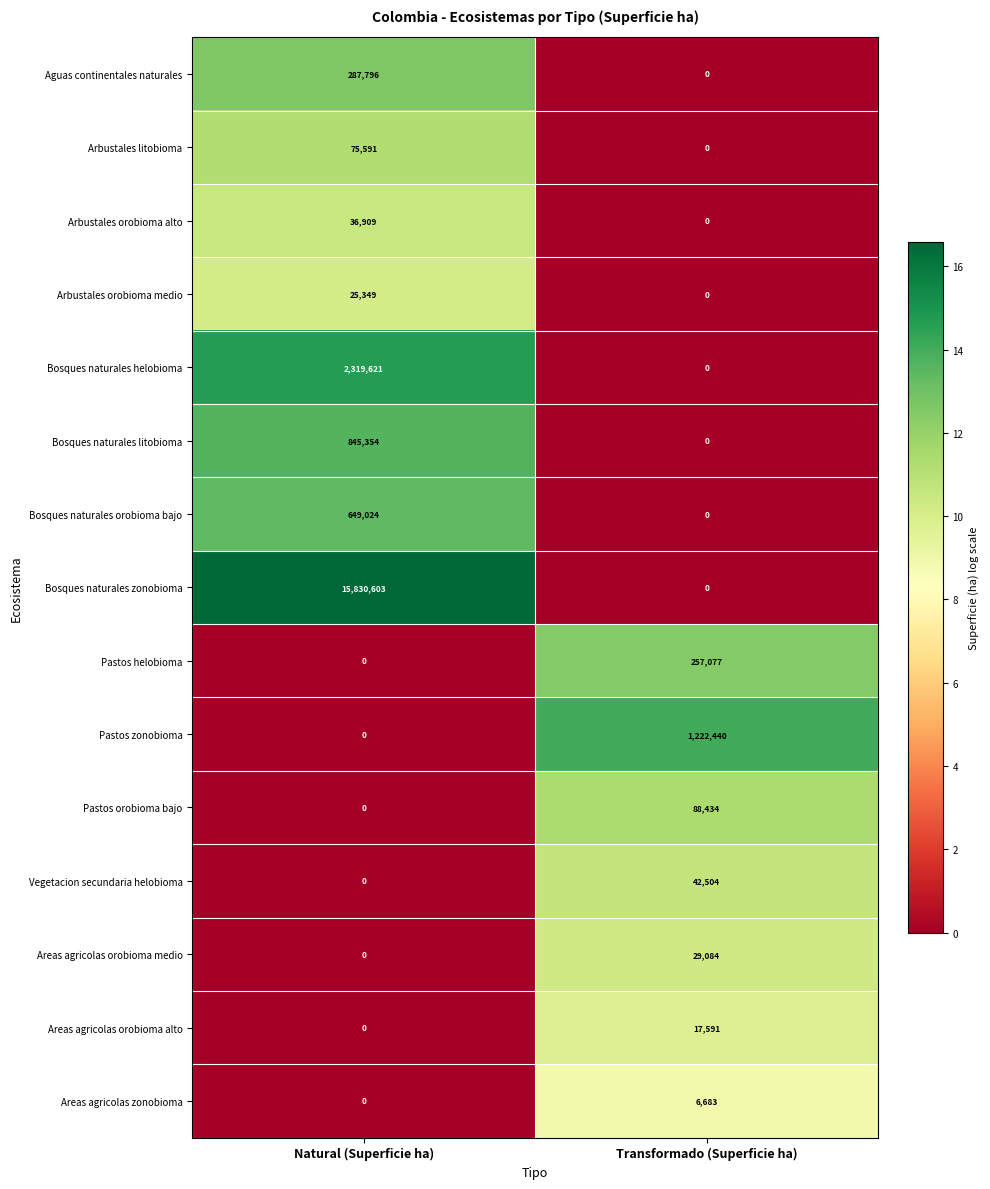

What is the difference between the highest and lowest values at Transformado (Superficie ha)?

1222440